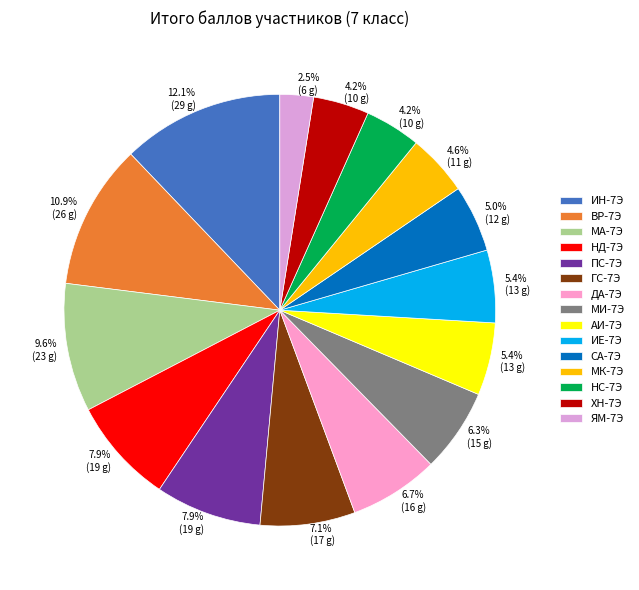

Which slice is the smallest?

ЯМ-7Э